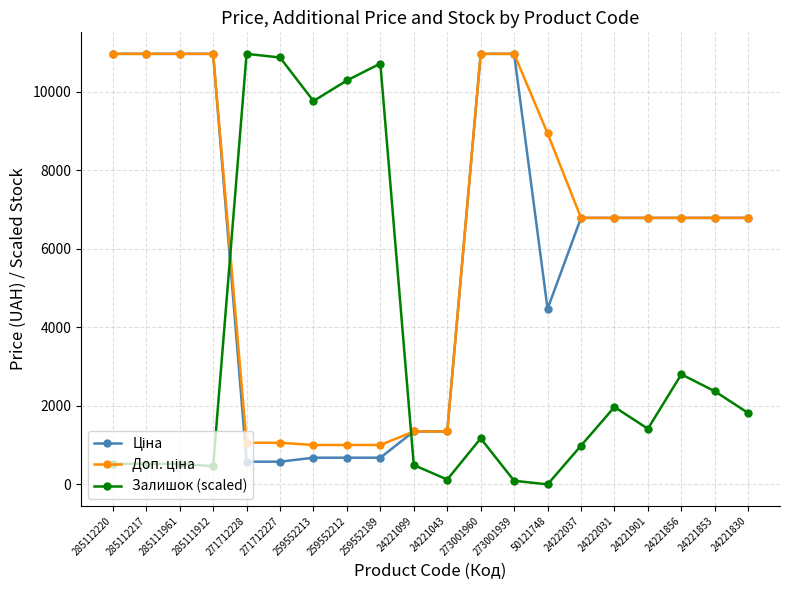

At which category is the sum across all series the highest?

273001960